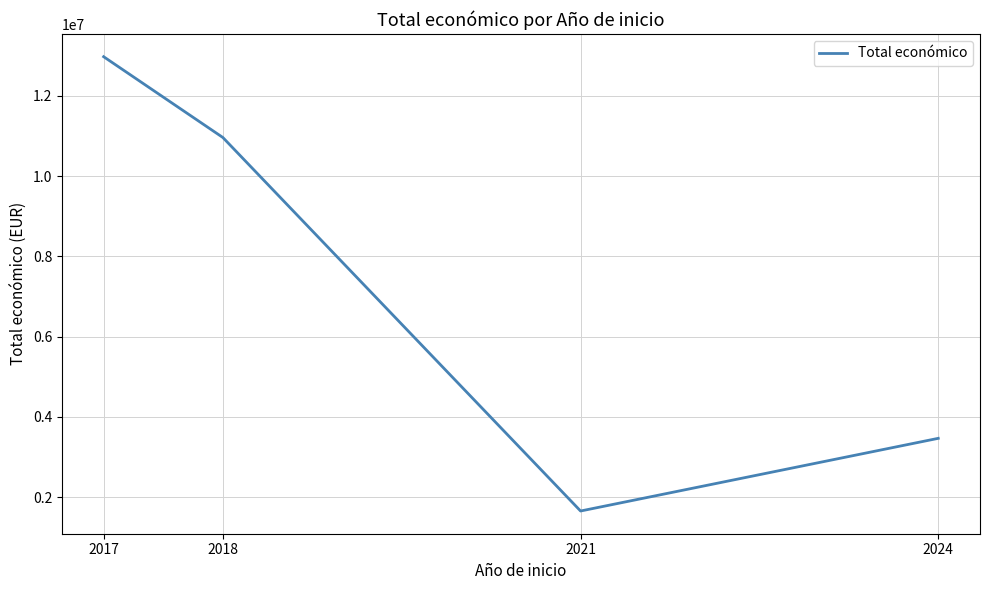

How many series are shown in this chart?

1